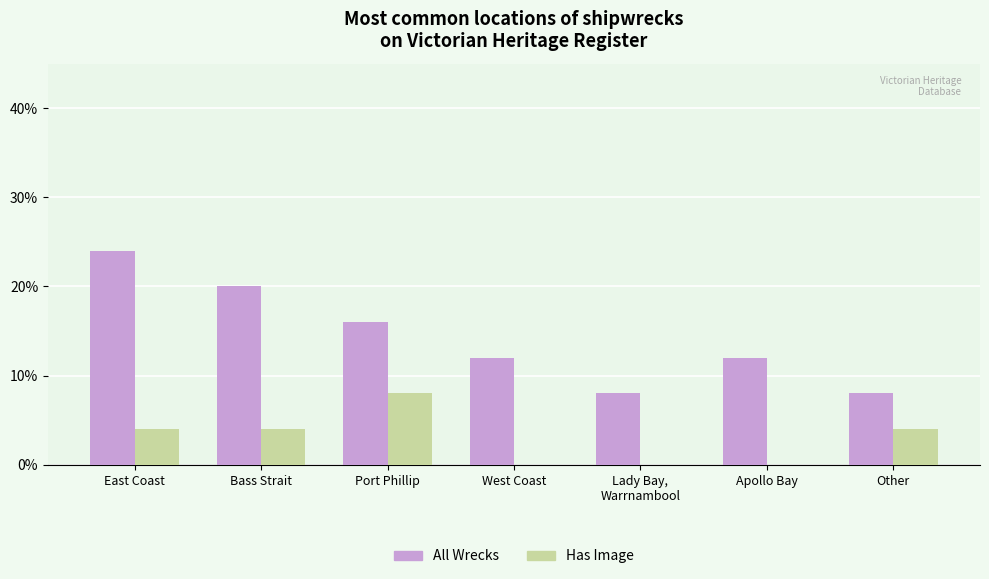

Which label corresponds to the largest value in the chart?

East Coast